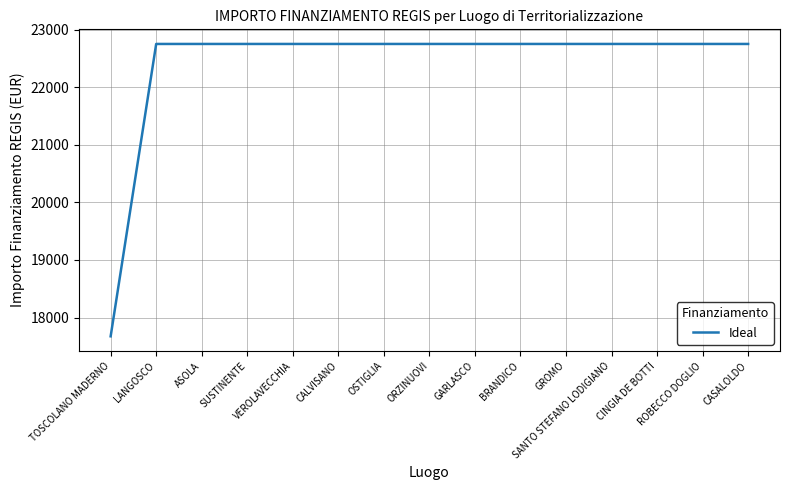

What is the greatest value displayed?

22750.0